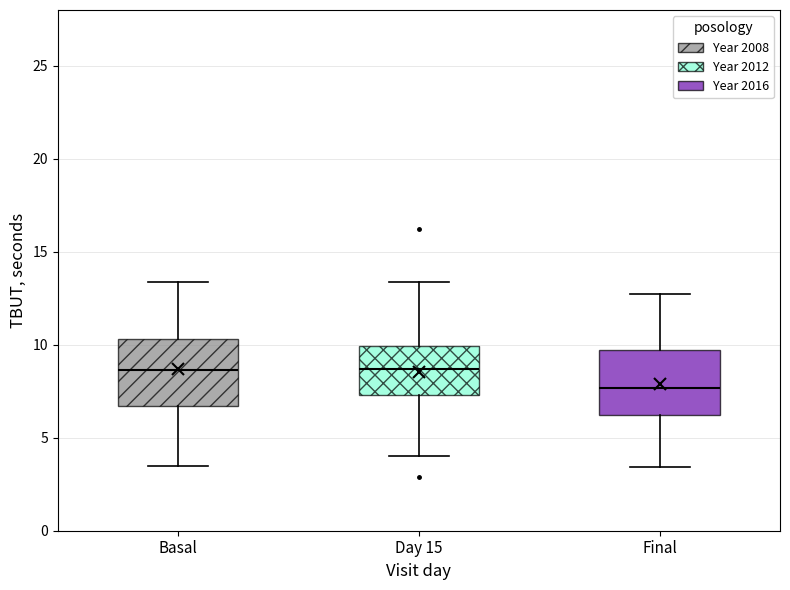

Reading left to right, read every box against the y-axis: the position of its median line, the range the box covers, and the ends of its whiskers. The values are not printed on the chart, so give them approximately, as read against the axis.

Basal: median 8.5, box 6.5 to 10.5, whiskers 3.5 to 13.5
Day 15: median 8.5, box 7.5 to 10.0, whiskers 4.0 to 13.5
Final: median 7.5, box 6.0 to 9.5, whiskers 3.5 to 12.5